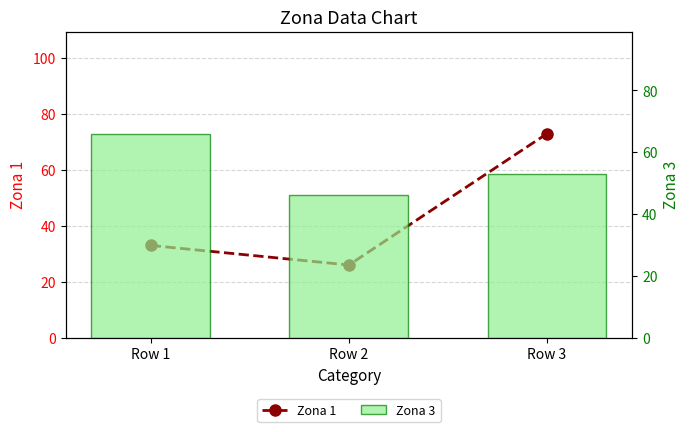

How many series are shown in this chart?

2